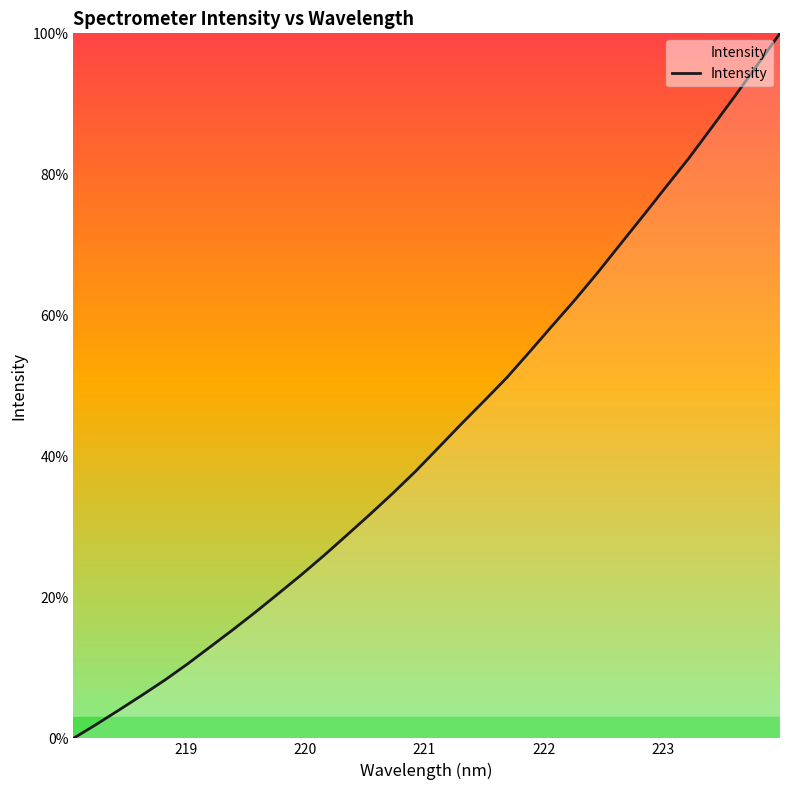

What is the maximum value shown in the chart?

100.0